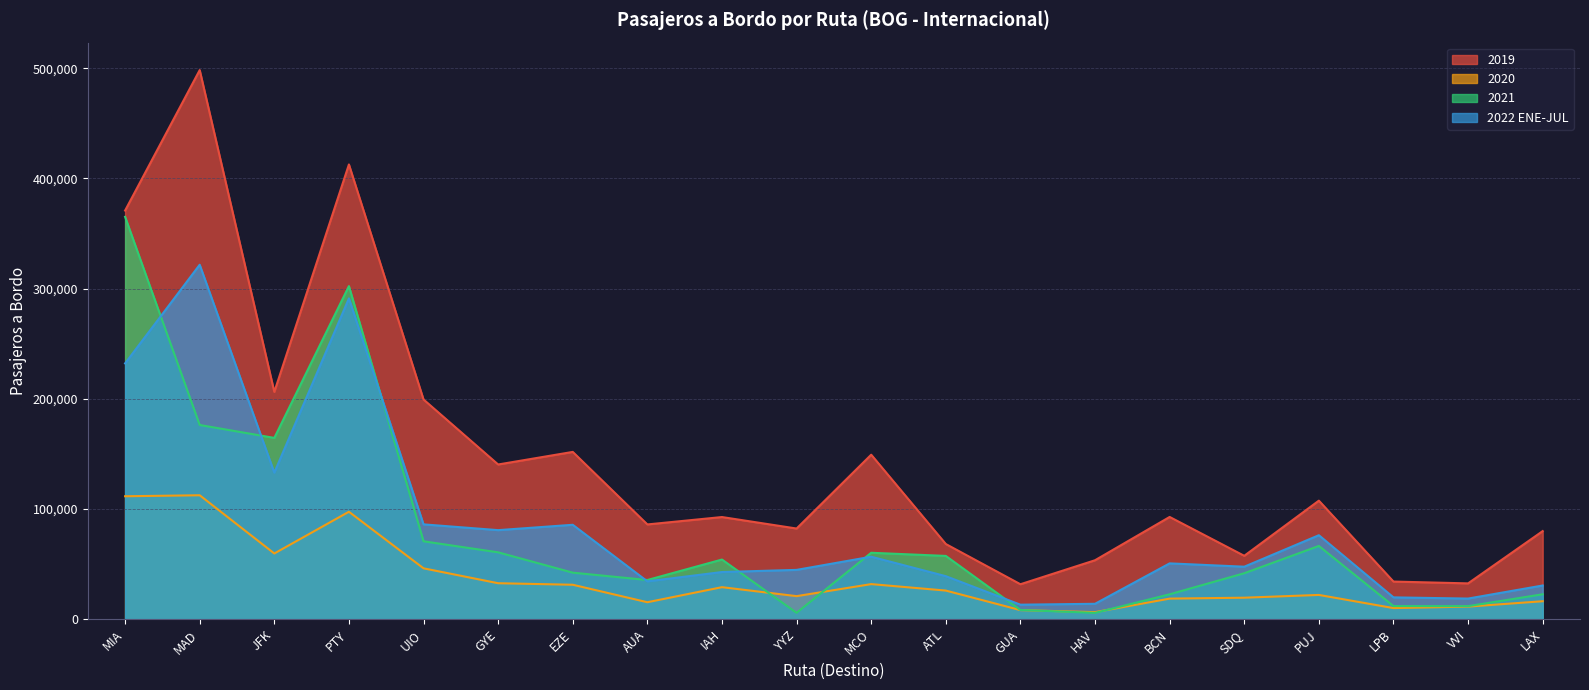

How many values in the 2021 series are below 54122?

10